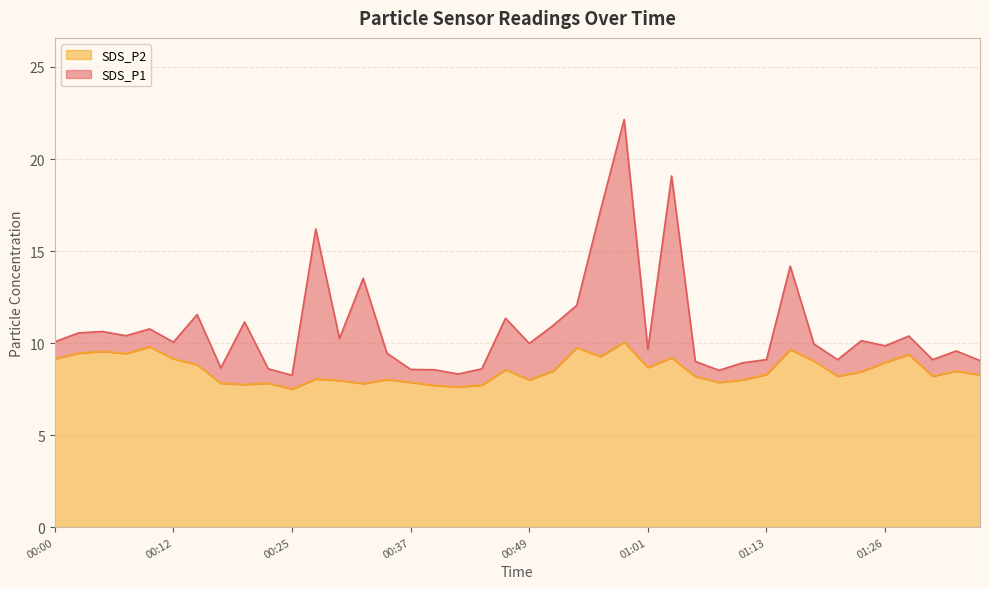

Where is the first local minimum for SDS_P2?

00:07